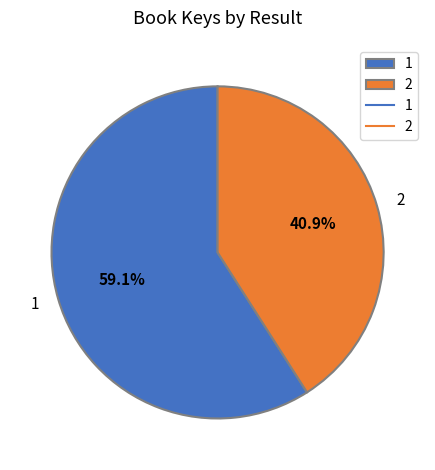

Do 1 and 2 together represent more than half of the pie?

Yes